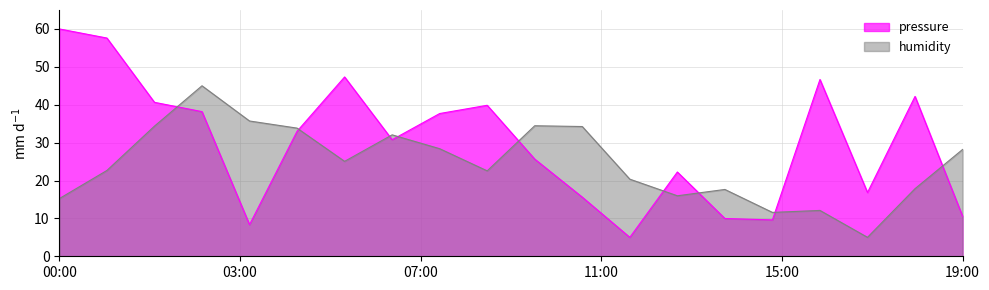

How many lines are shown in the chart?

2